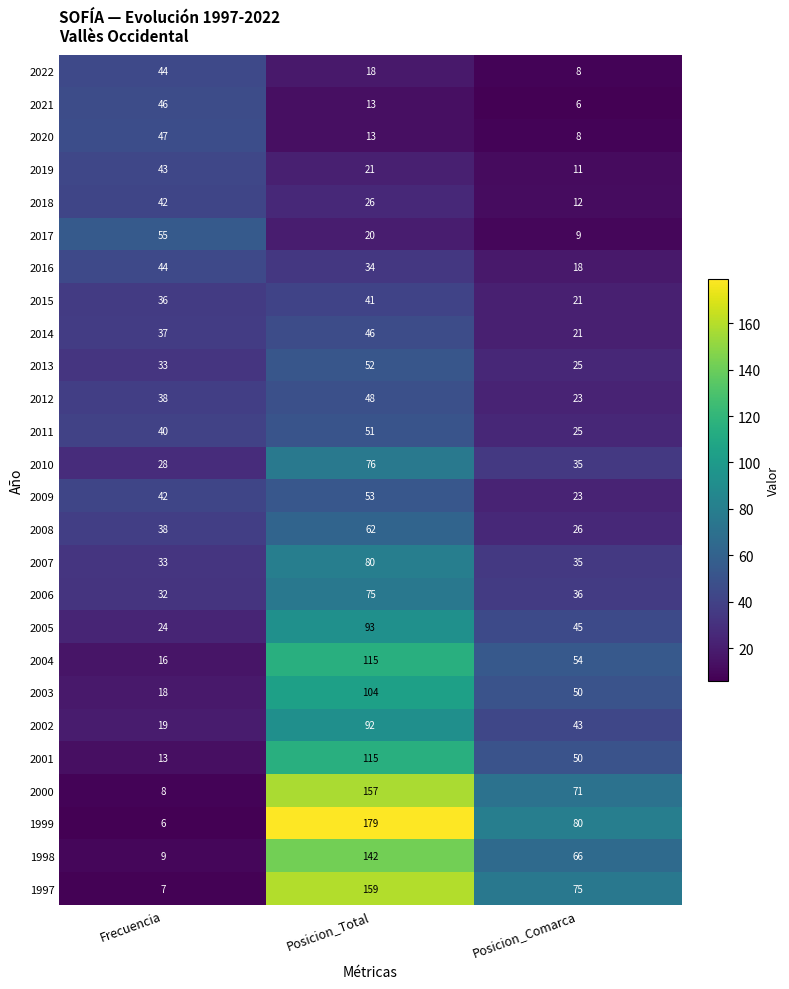

How many categories are shown in the chart?

3